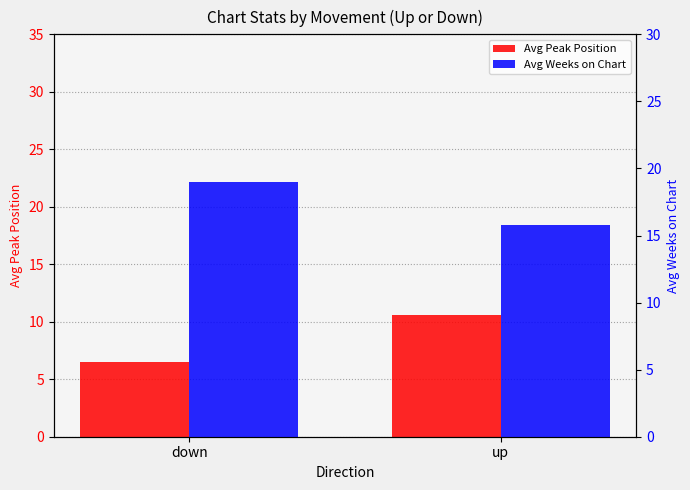

What is the sum of all Avg Peak Position values?

17.1